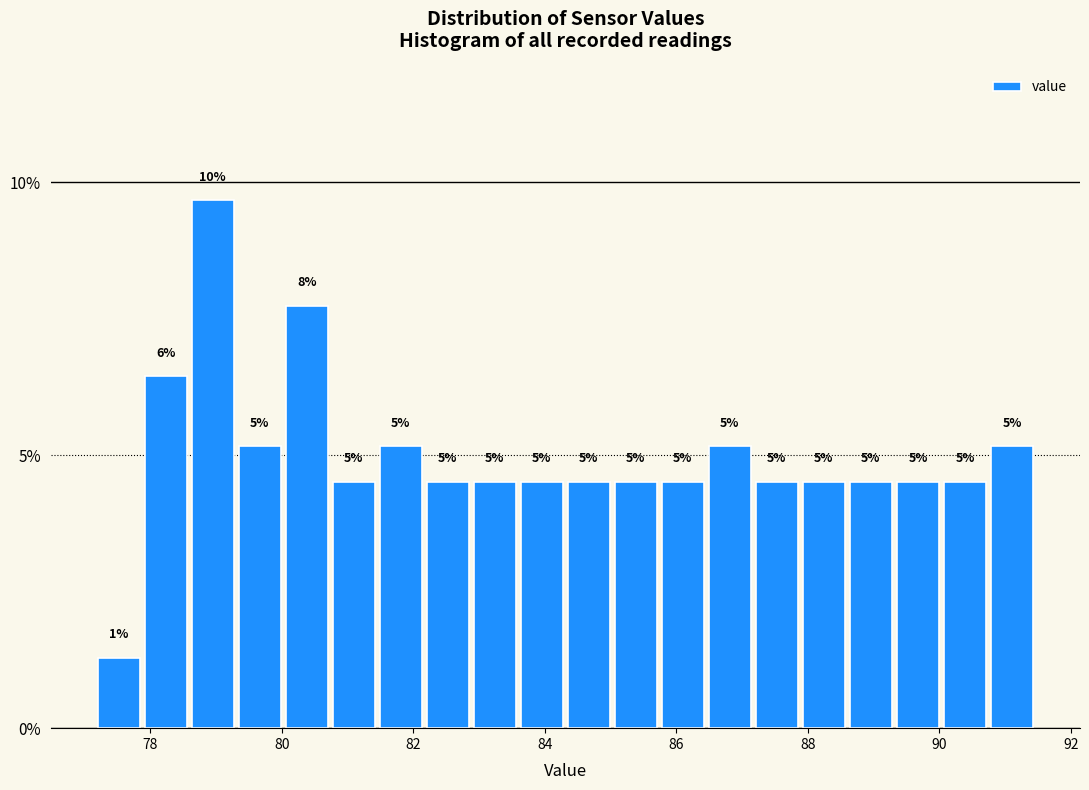

Read against the x-axis, roughly where is the centre of the tallest bar?

79.0